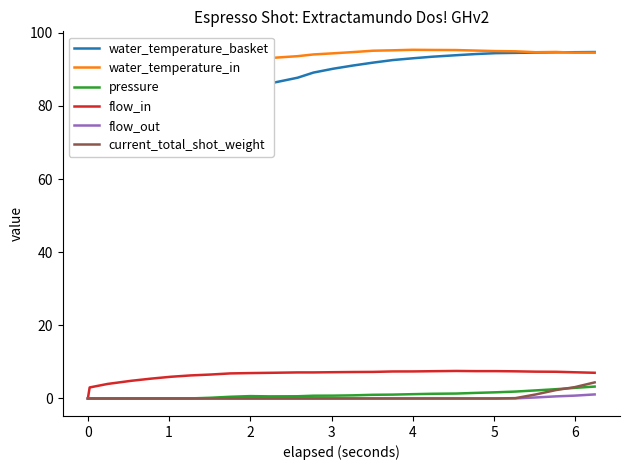

What is the difference between the maximum and minimum values in the pressure series?

3.3